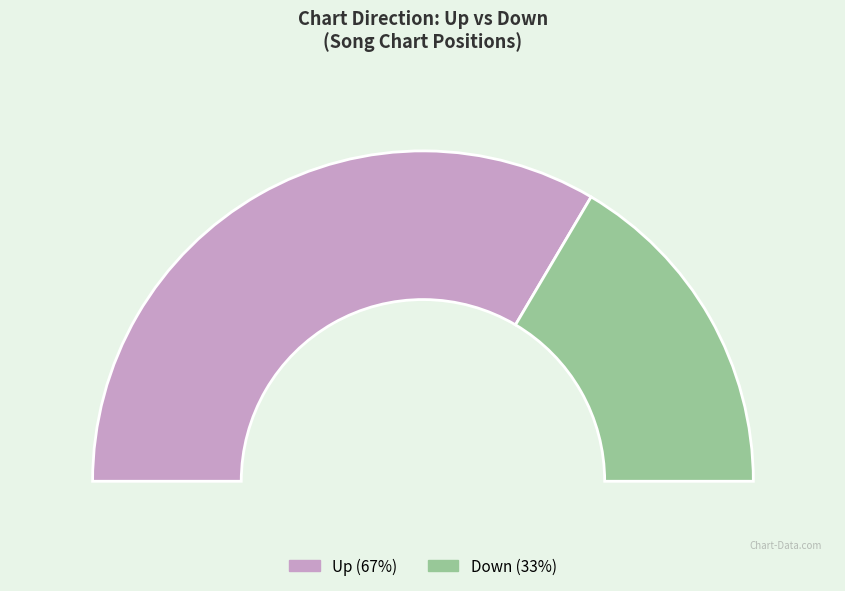

To the nearest percent, what is the difference between the down and up slice percentages?

34%